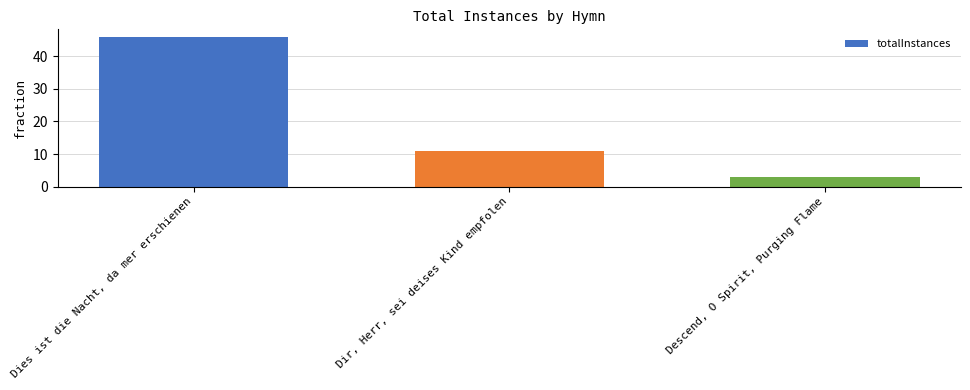

How many values are between 3 and 46?

3